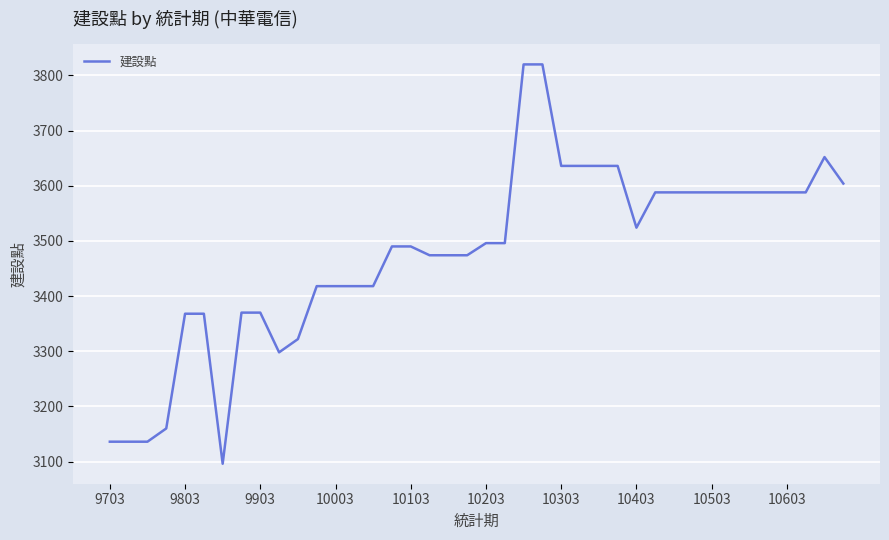

What is the smallest value displayed?

3096